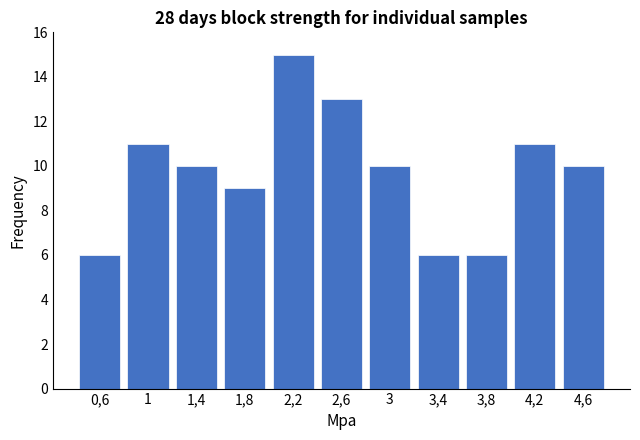

Reading right to left, transcribe all the data shown in this chart.

4,6=10	4,2=11	3,8=6	3,4=6	3=10	2,6=13	2,2=15	1,8=9	1,4=10	1=11	0,6=6